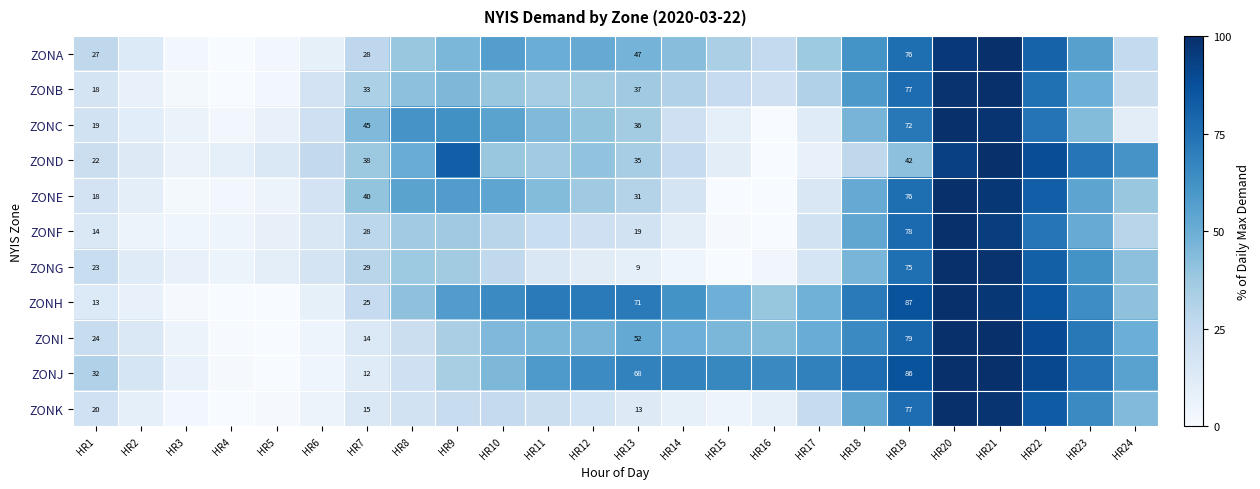

Which label corresponds to the smallest value in the chart?

HR4